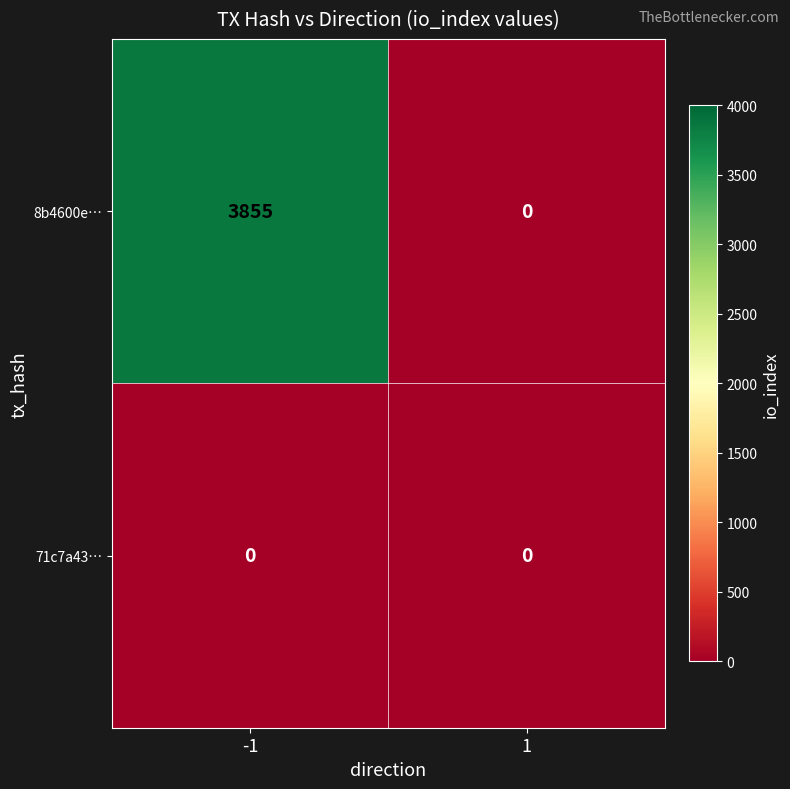

Reading left to right, list all the values displayed in this chart.

8b4600e…: -1=3855	1=0
71c7a43…: -1=0	1=0